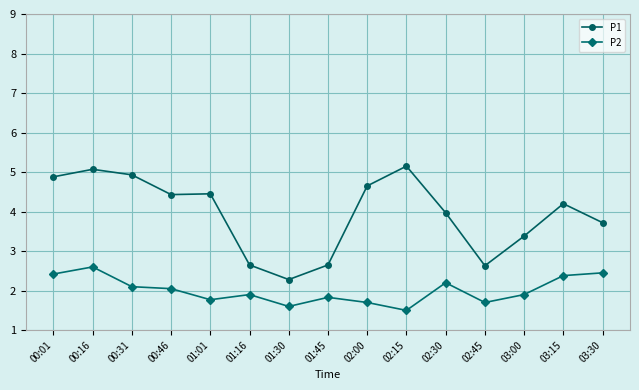

At which category does P1 reach its first local peak?

00:16